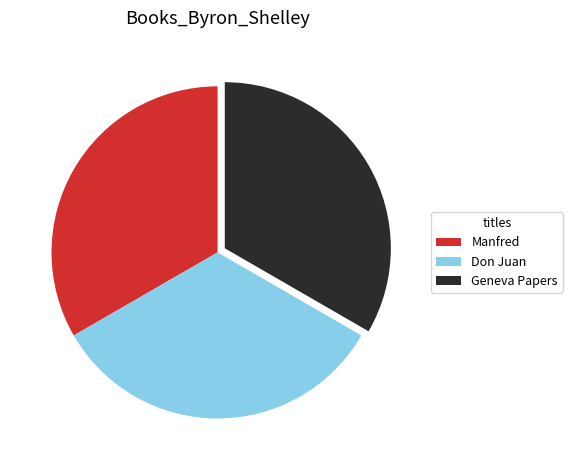

Does any single category account for the majority?

No